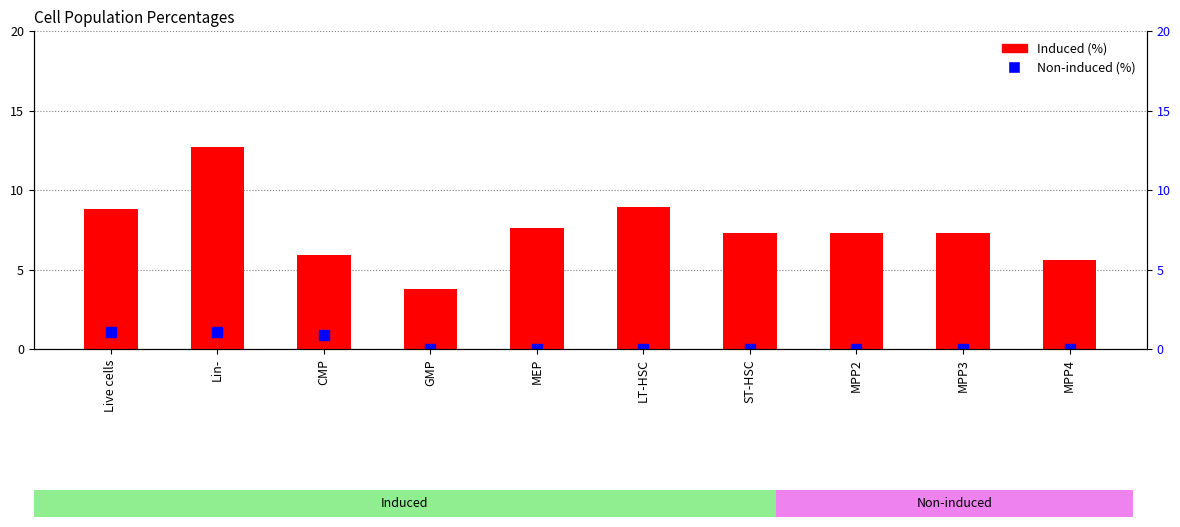

Which series has the largest Y range (max minus min)?

Induced